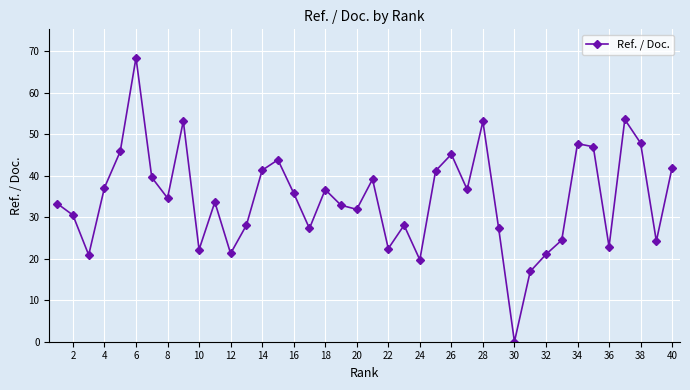

Does the chart have visible grid lines?

Yes